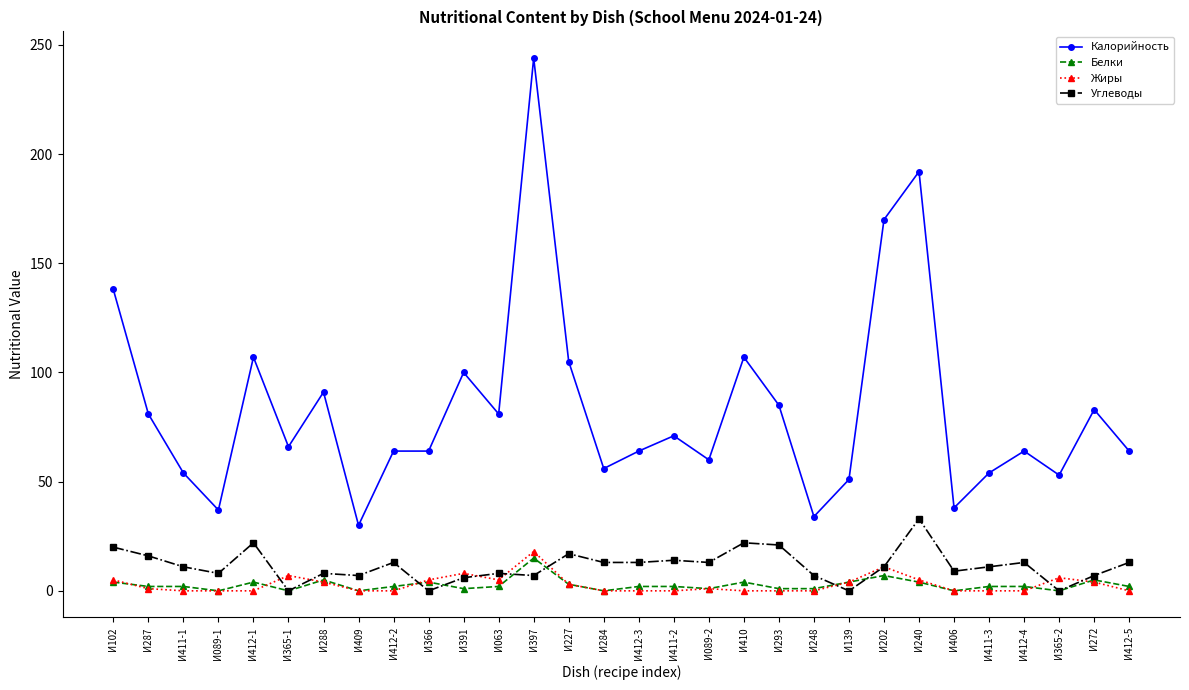

True or false: Белки has more than 2 points higher than both neighbors.

True